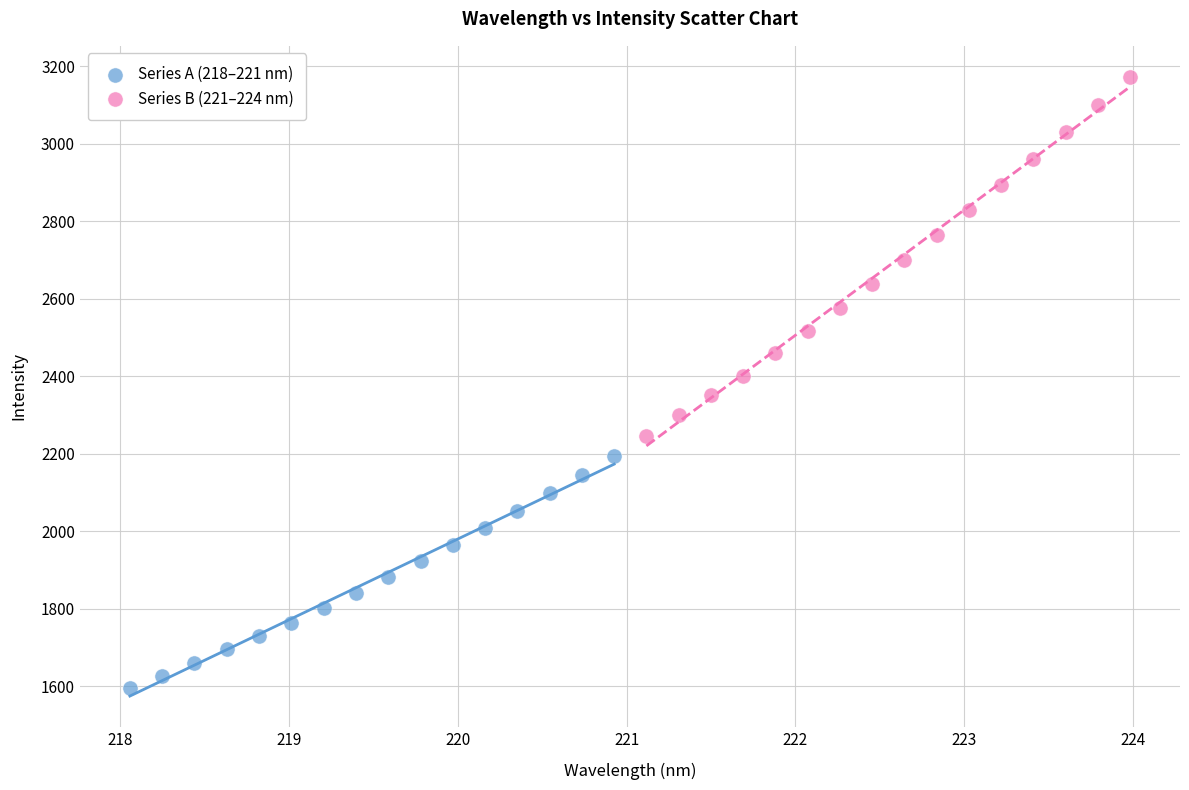

Which series contains the lowest Y value?

Series A (218–221 nm)